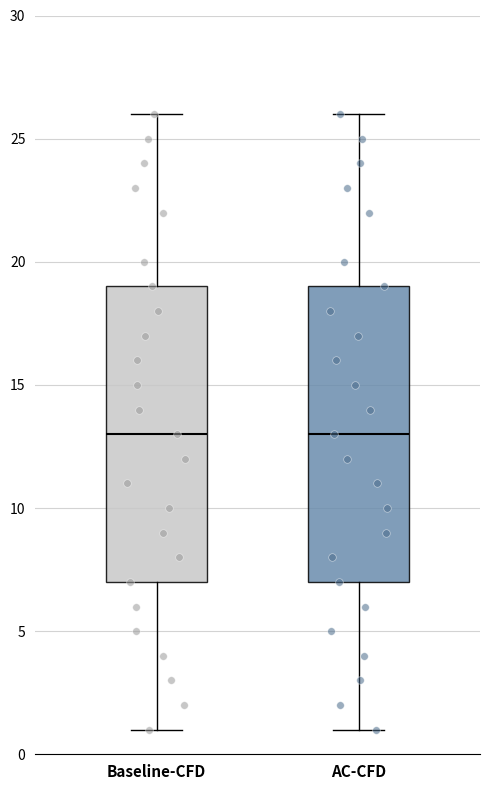

Where does the median line of the box for Baseline-CFD sit on the y-axis? The values are not printed on the chart, so give them approximately, as read against the axis.

13